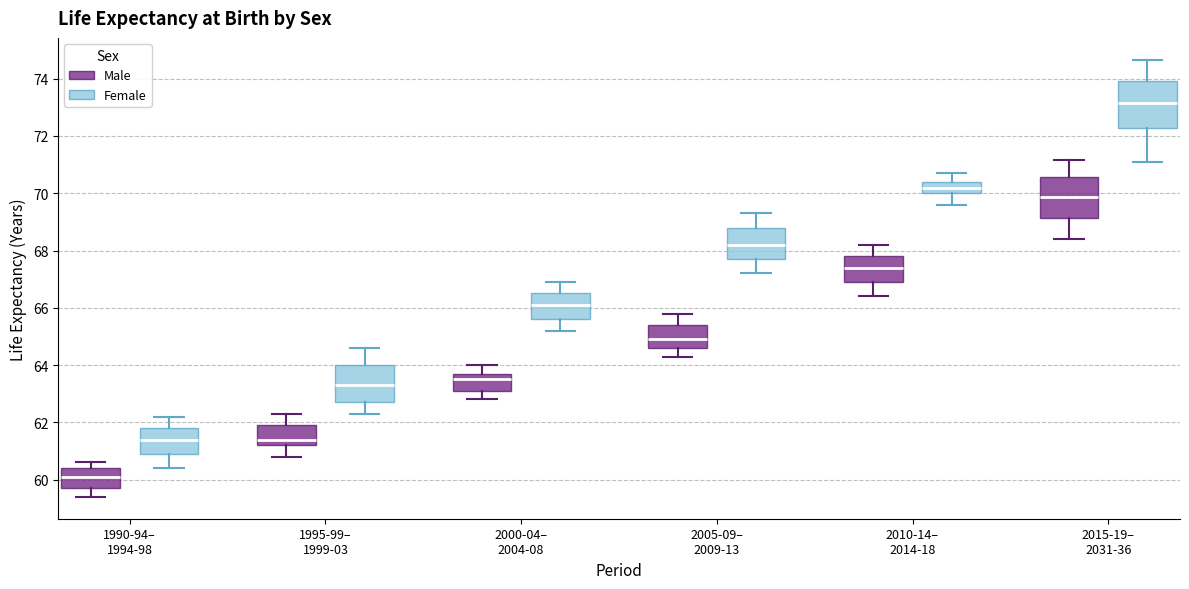

Reading left to right, transcribe this box plot: for each box, give where its median line is, the range the box spans, and where its two whiskers end, as read against the y-axis. The values are not printed on the chart, so give them approximately, as read against the axis.

1990-94– 1994-98 (Male): median 60.2, box 59.8 to 60.4, whiskers 59.4 to 60.6
1990-94– 1994-98 (Female): median 61.4, box 61.0 to 61.8, whiskers 60.4 to 62.2
1995-99– 1999-03 (Male): median 61.4, box 61.2 to 62.0, whiskers 60.8 to 62.4
1995-99– 1999-03 (Female): median 63.4, box 62.8 to 64.0, whiskers 62.4 to 64.6
2000-04– 2004-08 (Male): median 63.6, box 63.2 to 63.8, whiskers 62.8 to 64.0
2000-04– 2004-08 (Female): median 66.2, box 65.6 to 66.6, whiskers 65.2 to 67.0
2005-09– 2009-13 (Male): median 65.0, box 64.6 to 65.4, whiskers 64.4 to 65.8
2005-09– 2009-13 (Female): median 68.2, box 67.8 to 68.8, whiskers 67.2 to 69.4
2010-14– 2014-18 (Male): median 67.4, box 67.0 to 67.8, whiskers 66.4 to 68.2
2010-14– 2014-18 (Female): median 70.2, box 70.0 to 70.4, whiskers 69.6 to 70.8
2015-19– 2031-36 (Male): median 69.8, box 69.2 to 70.6, whiskers 68.4 to 71.2
2015-19– 2031-36 (Female): median 73.2, box 72.2 to 74.0, whiskers 71.2 to 74.6